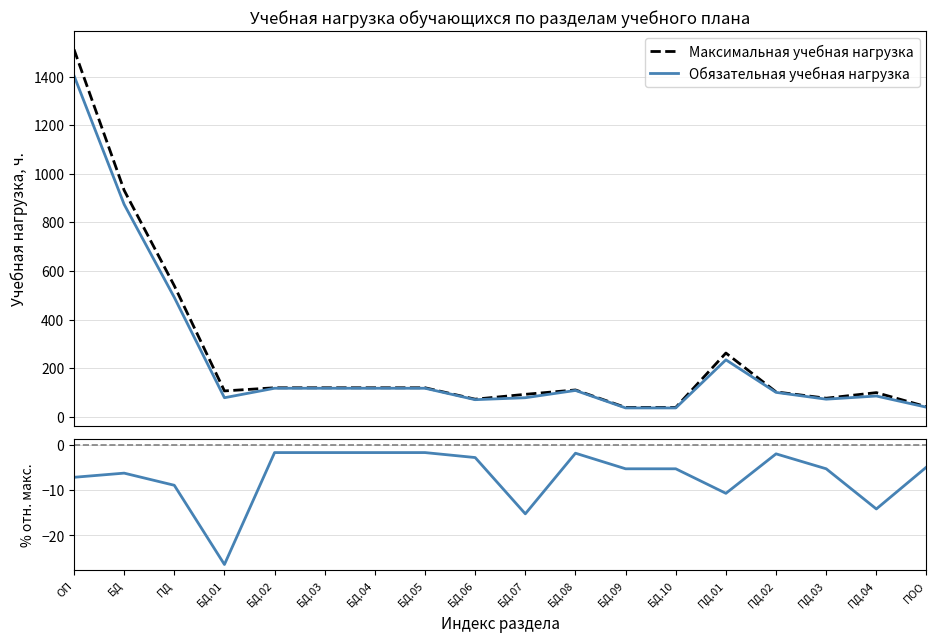

What is the label of the 6th point from the right?

БД.10